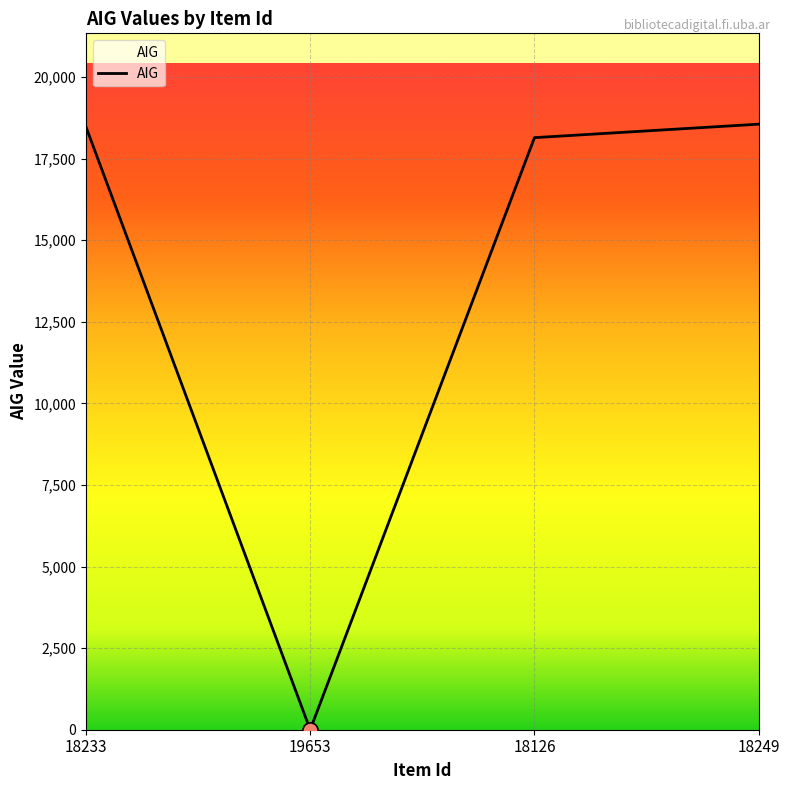

What is the change in value from 18126 to 18249?

+413